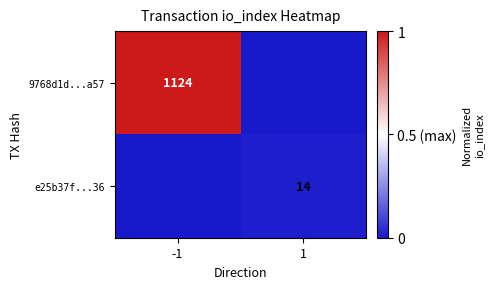

Is it true that e25b37f...36 equals 14 at 1?

True